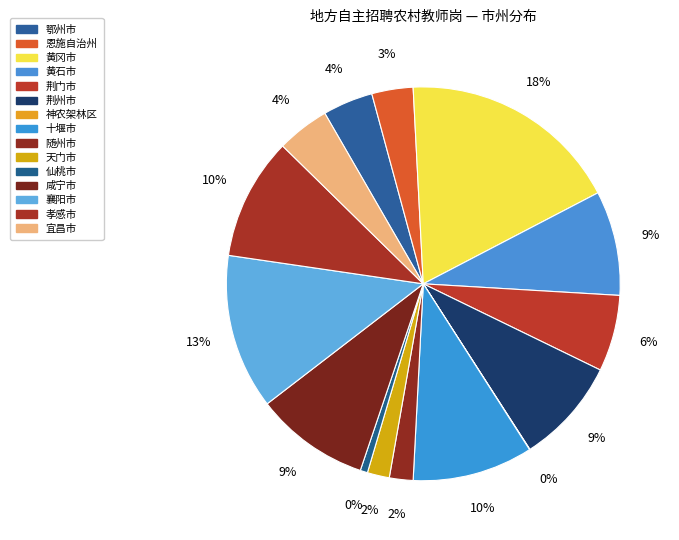

What is the largest slice in the pie chart?

黄冈市